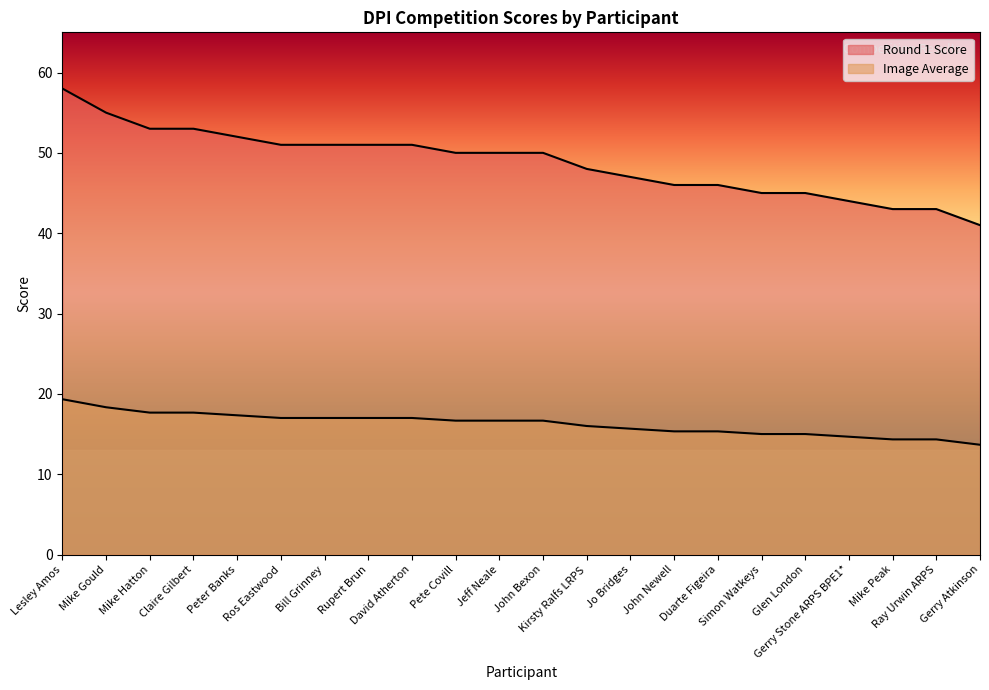

How many data points does each series have?

22